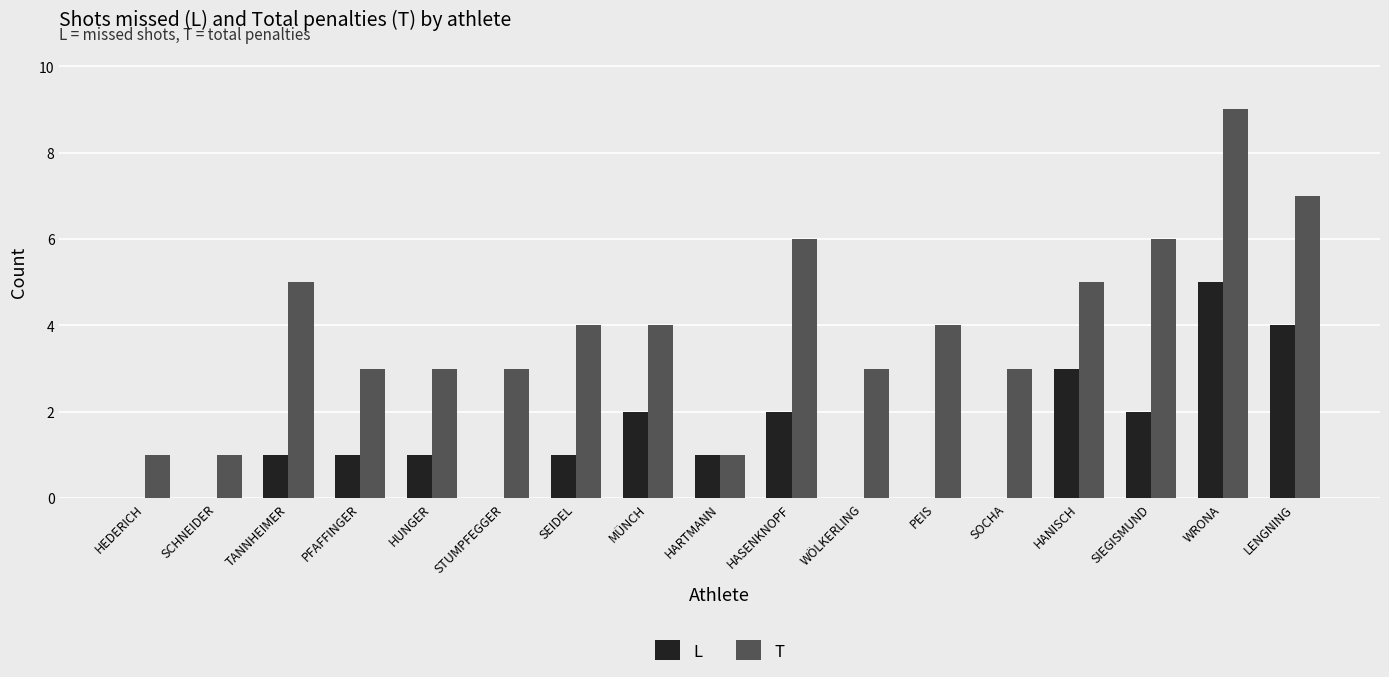

What is the spread (max minus min) of values at PFAFFINGER?

2